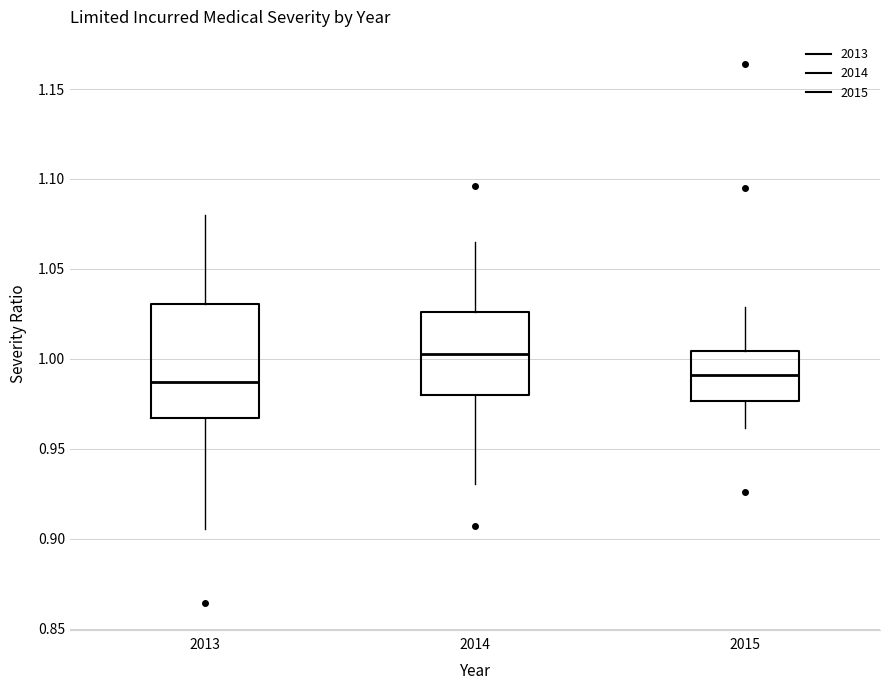

Reading left to right, transcribe this box plot: for each box, give where its median line is, the range the box spans, and where its two whiskers end, as read against the y-axis. The values are not printed on the chart, so give them approximately, as read against the axis.

2013: median 0.985, box 0.965 to 1.030, whiskers 0.905 to 1.080
2014: median 1.005, box 0.980 to 1.025, whiskers 0.930 to 1.065
2015: median 0.990, box 0.975 to 1.005, whiskers 0.960 to 1.030